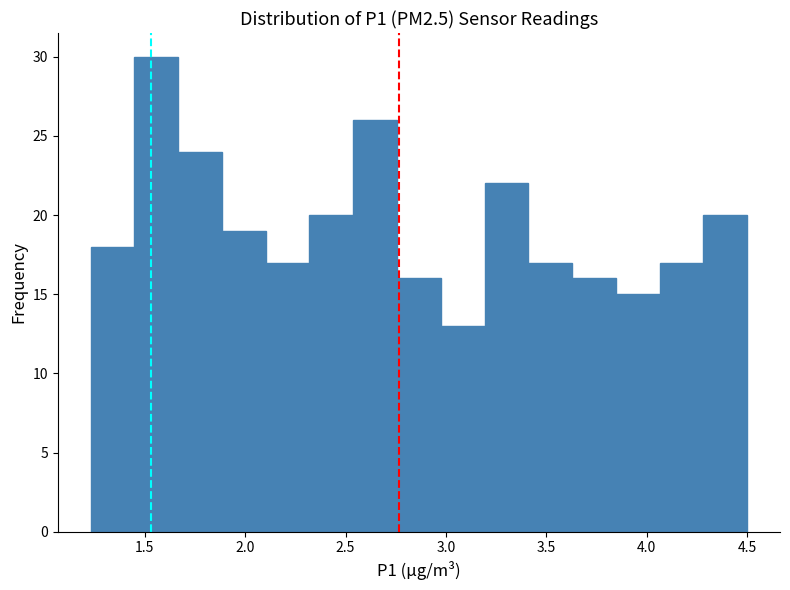

Reading left to right, list every bar in this chart as the range it spans on the x-axis followed by its height. Neither the bar edges nor the heights are printed on the chart, so give them approximately, as read against the axes.

1.25 to 1.45: 18
1.45 to 1.65: 30
1.65 to 1.90: 24
1.90 to 2.10: 19
2.10 to 2.30: 17
2.30 to 2.55: 20
2.55 to 2.75: 26
2.75 to 2.95: 16
2.95 to 3.20: 13
3.20 to 3.40: 22
3.40 to 3.65: 17
3.65 to 3.85: 16
3.85 to 4.05: 15
4.05 to 4.30: 17
4.30 to 4.50: 20